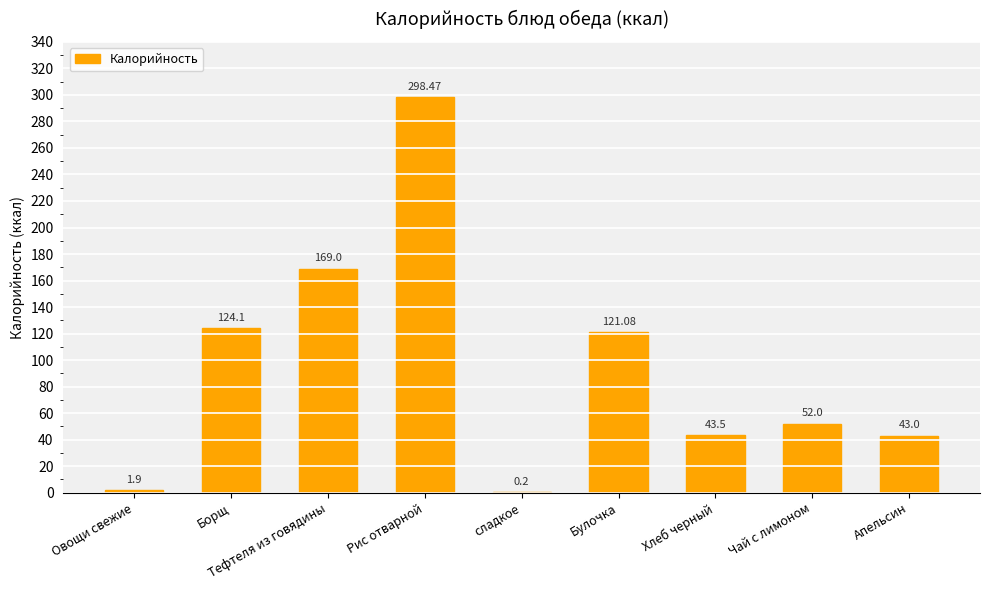

What is the sum of the values at Борщ and Рис отварной?

422.6